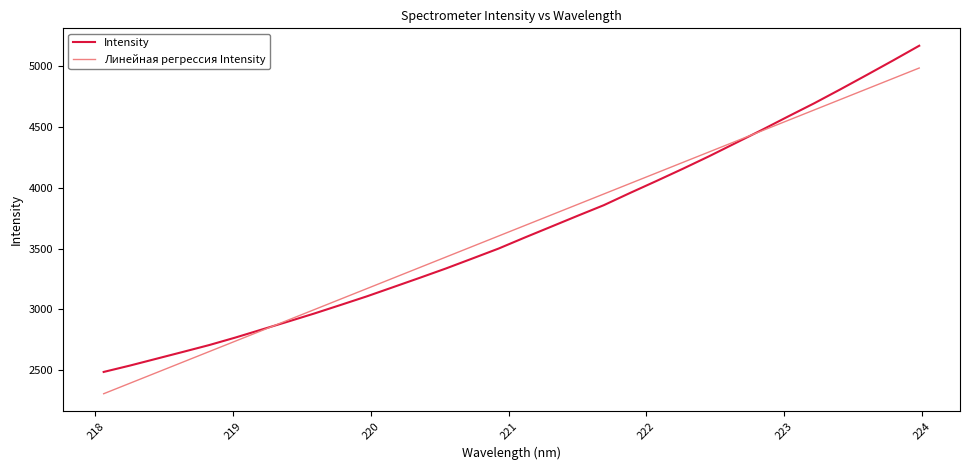

What is the sum of all Intensity values?

116679.6